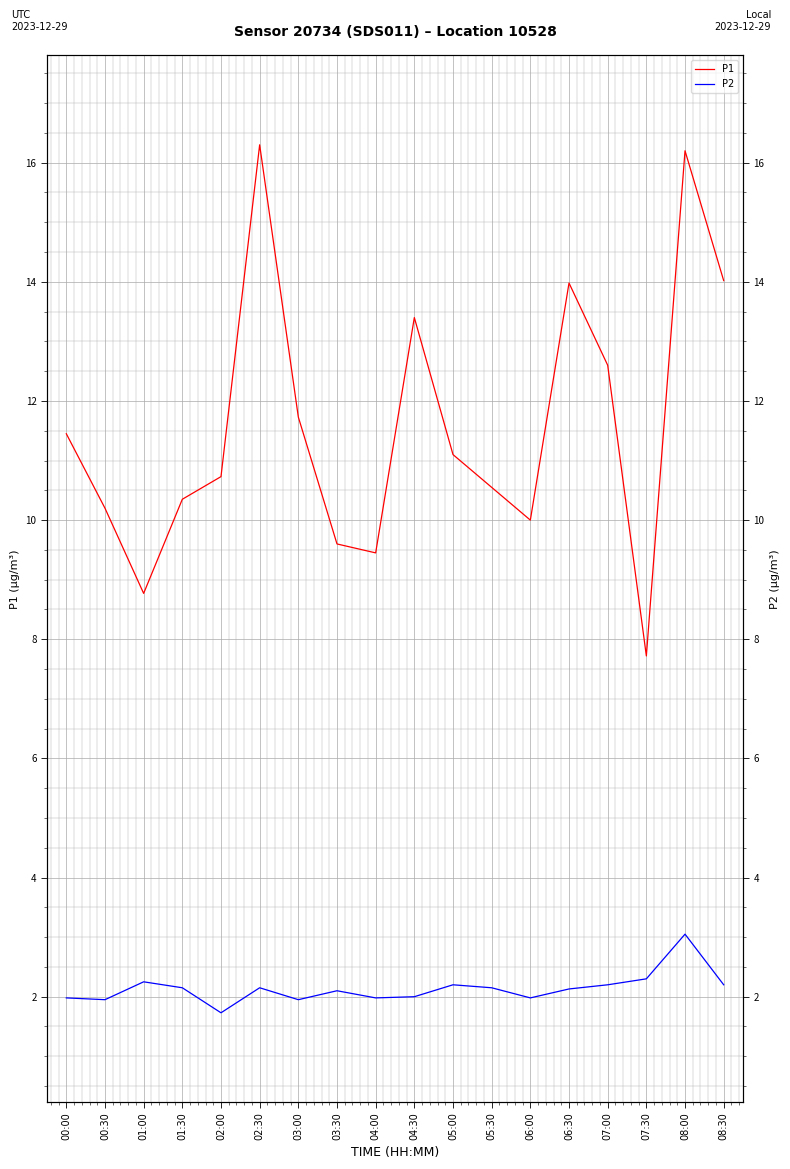

Rank the series by their maximum value, from highest to lowest.

P1, P2